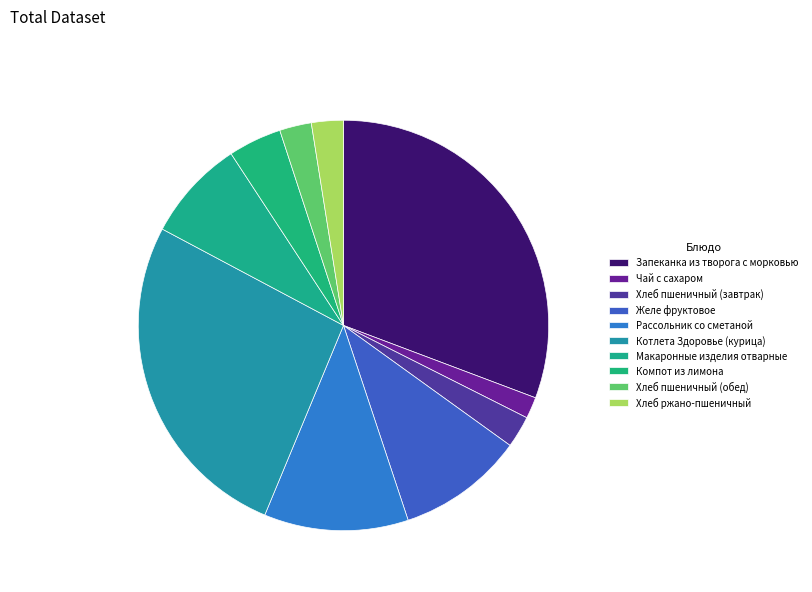

How many slices are in this pie chart?

10